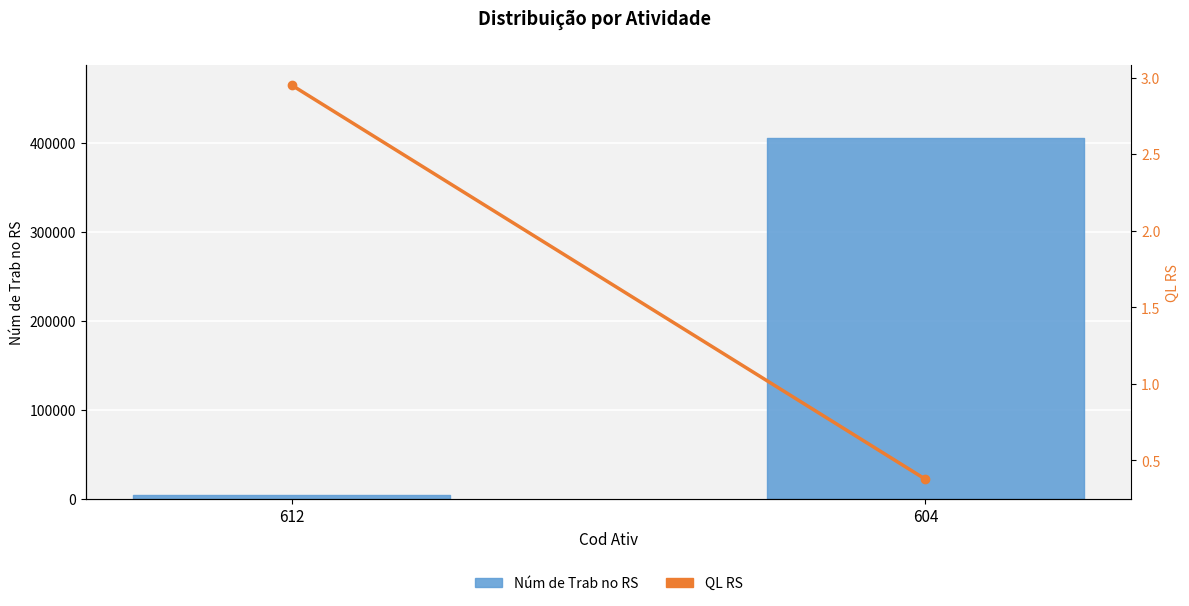

Where does the data first go above 2?

612